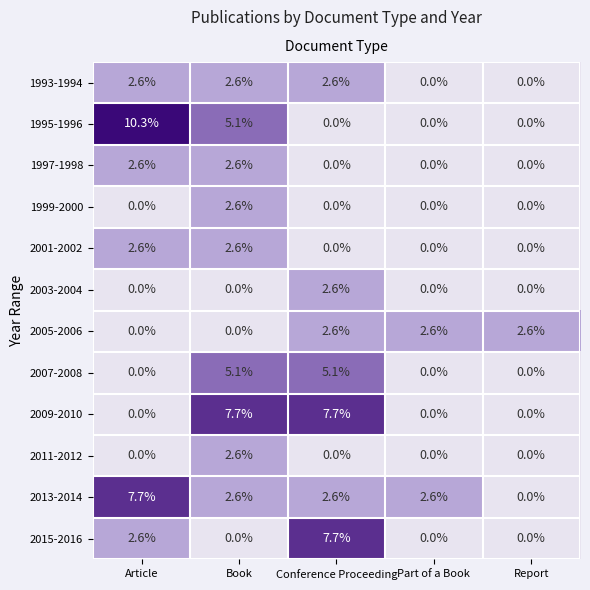

Read the 1997-1998 value at Article.

2.6